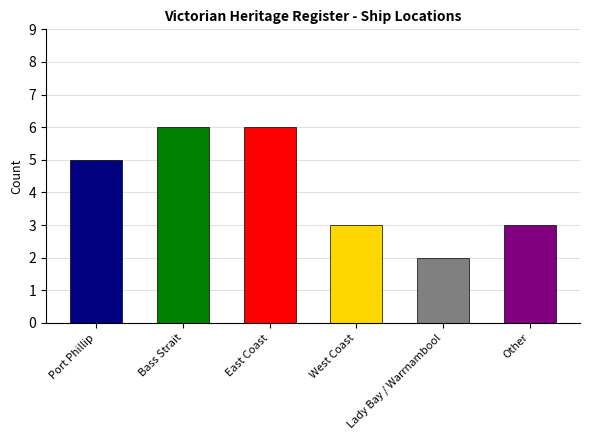

What is the ratio of the value at West Coast to the value at Other?

1.0